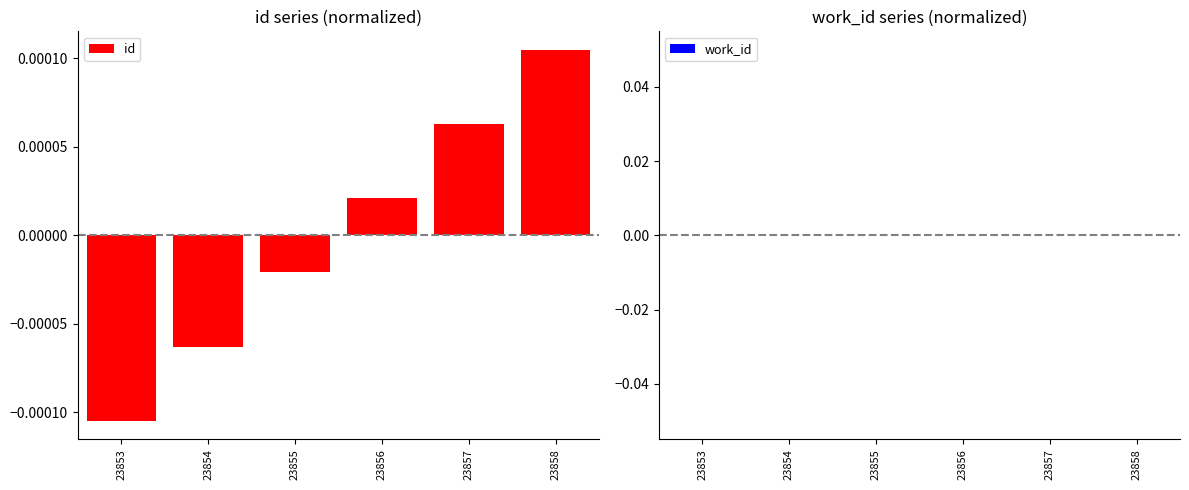

Rank the categories by value from lowest to highest.

23853, 23854, 23855, 23856, 23857, 23858